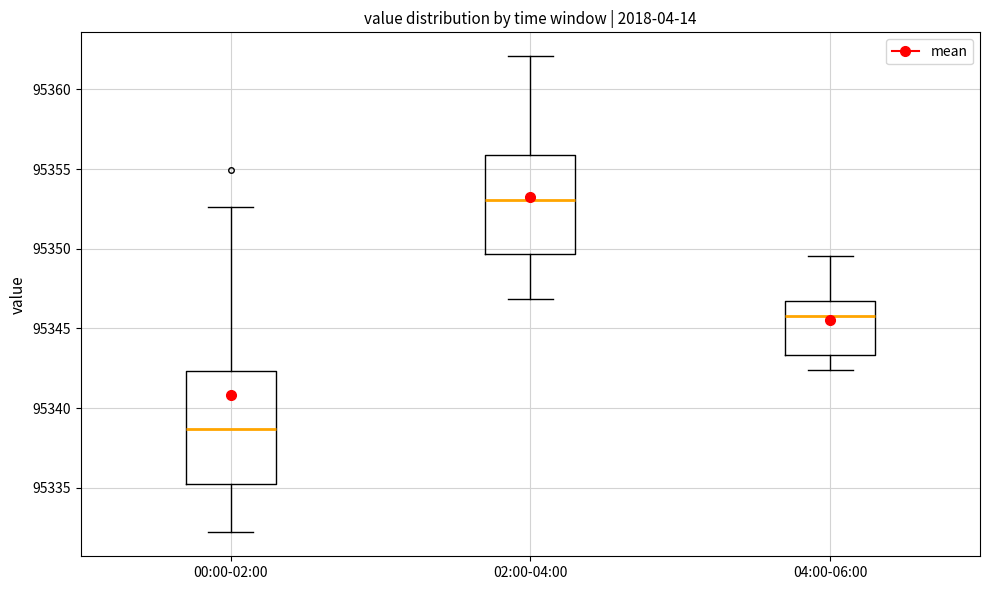

Comparing the boxes themselves (not the whiskers), which one is the tallest?

00:00-02:00